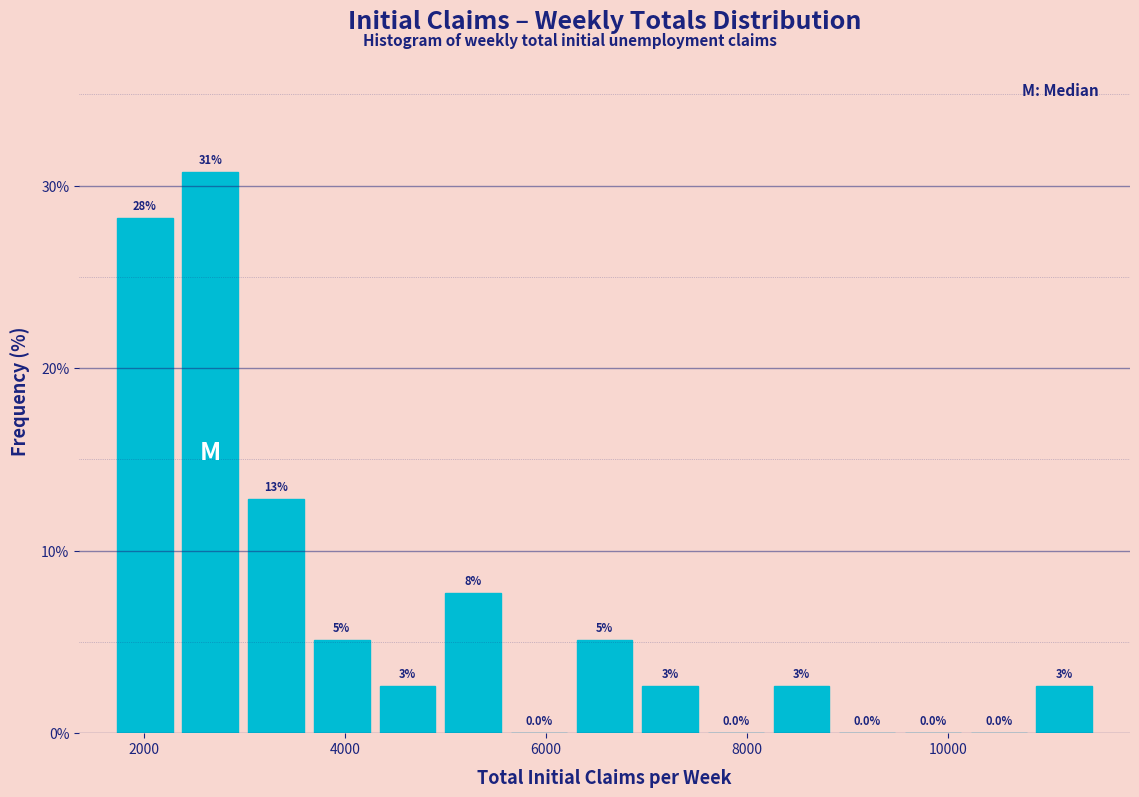

Read against the x-axis, roughly where is the centre of the tallest bar?

2600